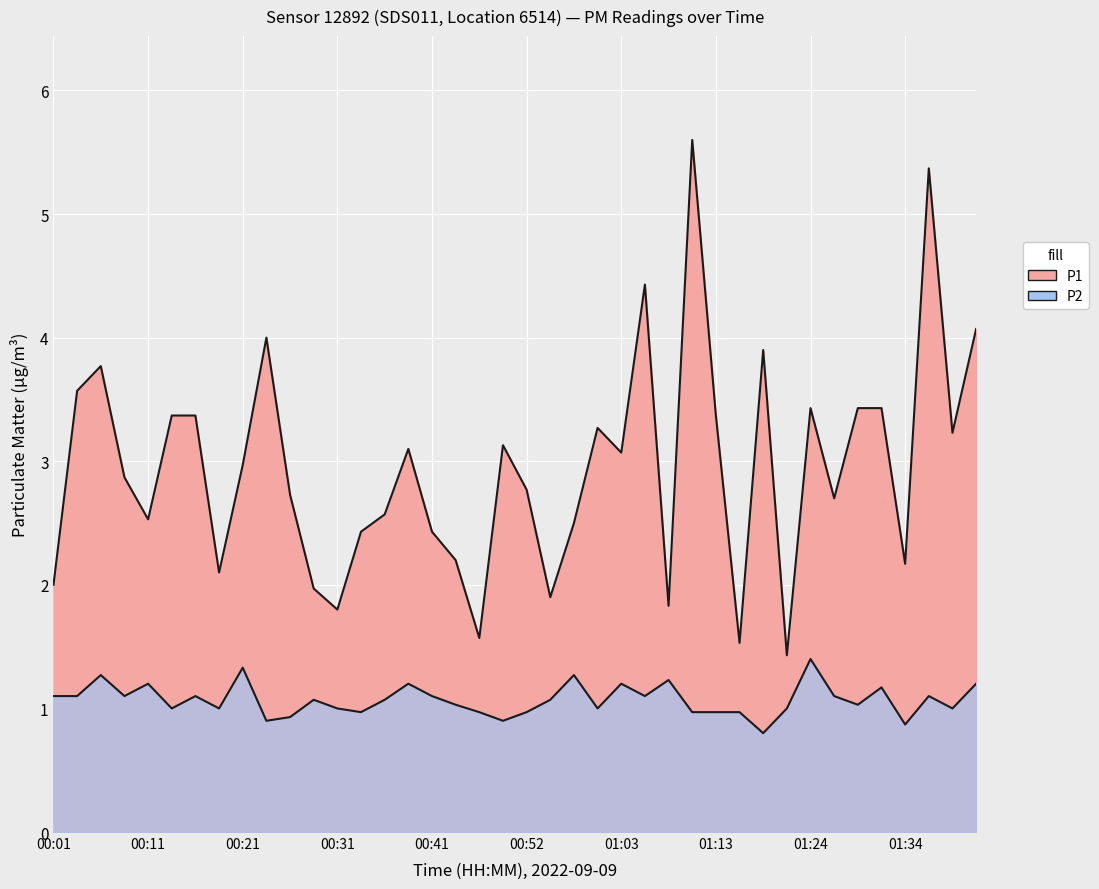

How many distinct data groups are displayed?

2